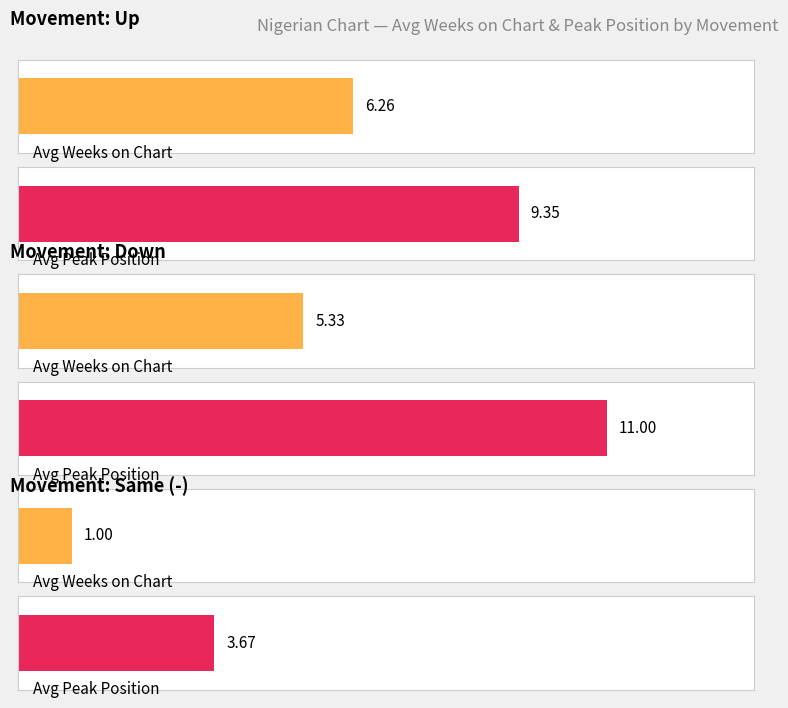

Is the value of Average Peak Position at up greater than the value of Count at -?

Yes